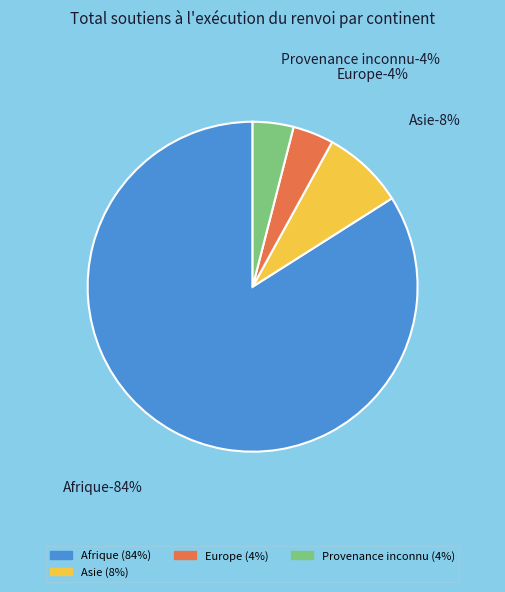

Which category has the biggest portion of the pie?

Afrique